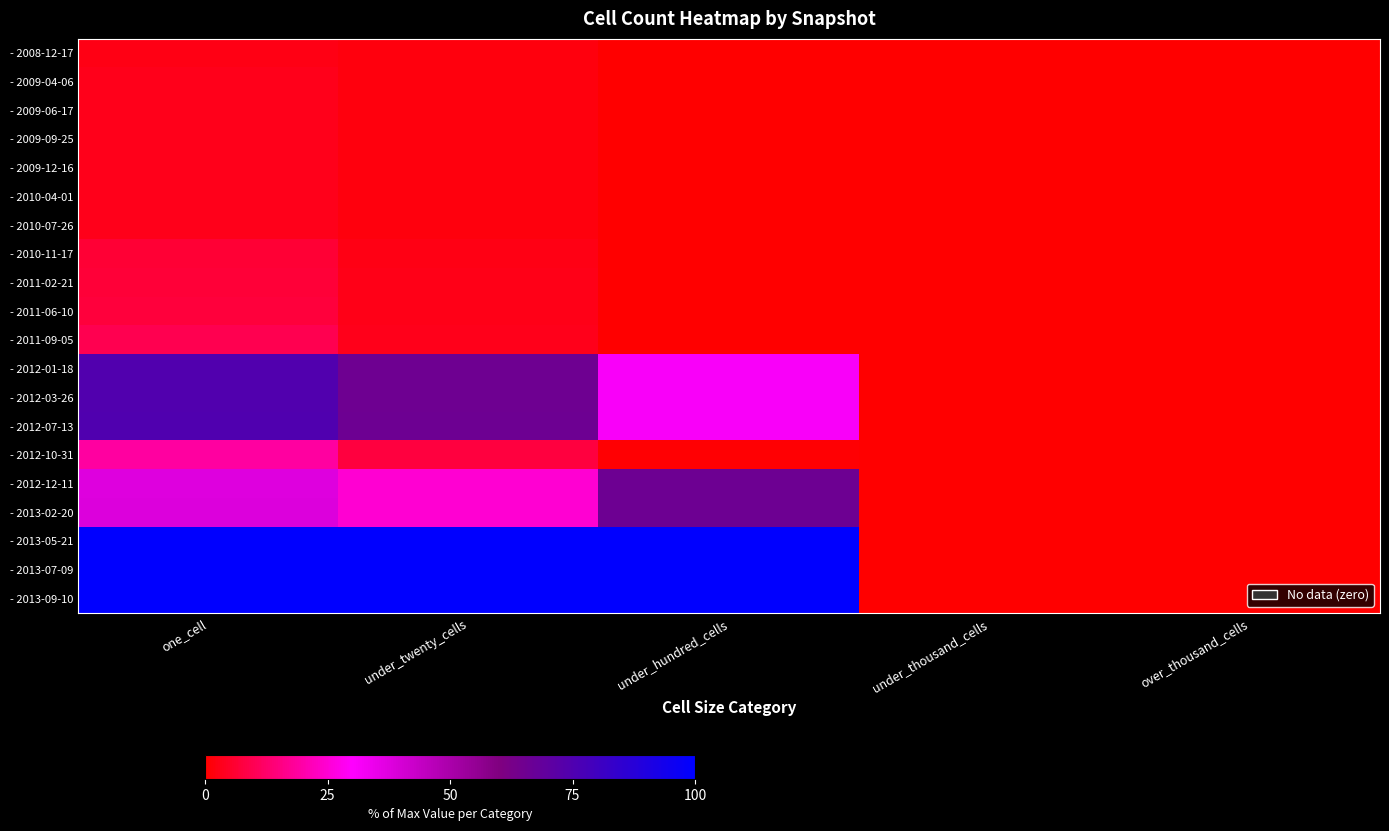

Reading right to left, transcribe all the data shown in this chart.

- 2008-12-17: over_thousand_cells=0.0	under_thousand_cells=0.0	under_hundred_cells=0.0	under_twenty_cells=1.6	one_cell=2.6
- 2009-04-06: over_thousand_cells=0.0	under_thousand_cells=0.0	under_hundred_cells=0.0	under_twenty_cells=1.7	one_cell=3.2
- 2009-06-17: over_thousand_cells=0.0	under_thousand_cells=0.0	under_hundred_cells=0.0	under_twenty_cells=1.7	one_cell=3.2
- 2009-09-25: over_thousand_cells=0.0	under_thousand_cells=0.0	under_hundred_cells=0.0	under_twenty_cells=1.7	one_cell=3.4
- 2009-12-16: over_thousand_cells=0.0	under_thousand_cells=0.0	under_hundred_cells=0.0	under_twenty_cells=1.7	one_cell=3.4
- 2010-04-01: over_thousand_cells=0.0	under_thousand_cells=0.0	under_hundred_cells=0.0	under_twenty_cells=1.7	one_cell=3.4
- 2010-07-26: over_thousand_cells=0.0	under_thousand_cells=0.0	under_hundred_cells=0.0	under_twenty_cells=1.7	one_cell=3.4
- 2010-11-17: over_thousand_cells=0.0	under_thousand_cells=0.0	under_hundred_cells=0.0	under_twenty_cells=2.6	one_cell=6.6
- 2011-02-21: over_thousand_cells=0.0	under_thousand_cells=0.0	under_hundred_cells=0.0	under_twenty_cells=2.8	one_cell=6.8
- 2011-06-10: over_thousand_cells=0.0	under_thousand_cells=0.0	under_hundred_cells=0.0	under_twenty_cells=2.9	one_cell=7.0
- 2011-09-05: over_thousand_cells=0.0	under_thousand_cells=0.0	under_hundred_cells=0.0	under_twenty_cells=3.5	one_cell=9.5
- 2012-01-18: over_thousand_cells=0.0	under_thousand_cells=0.0	under_hundred_cells=31.3	under_twenty_cells=65.6	one_cell=74.4
- 2012-03-26: over_thousand_cells=0.0	under_thousand_cells=0.0	under_hundred_cells=31.3	under_twenty_cells=65.6	one_cell=74.5
- 2012-07-13: over_thousand_cells=0.0	under_thousand_cells=0.0	under_hundred_cells=31.3	under_twenty_cells=65.8	one_cell=74.9
- 2012-10-31: over_thousand_cells=0.0	under_thousand_cells=0.0	under_hundred_cells=0.6	under_twenty_cells=7.6	one_cell=19.0
- 2012-12-11: over_thousand_cells=0.0	under_thousand_cells=0.0	under_hundred_cells=65.7	under_twenty_cells=24.6	one_cell=37.7
- 2013-02-20: over_thousand_cells=0.0	under_thousand_cells=0.0	under_hundred_cells=65.7	under_twenty_cells=24.8	one_cell=38.0
- 2013-05-21: over_thousand_cells=0.0	under_thousand_cells=0.0	under_hundred_cells=100.0	under_twenty_cells=100.0	one_cell=100.0
- 2013-07-09: over_thousand_cells=0.0	under_thousand_cells=0.0	under_hundred_cells=100.0	under_twenty_cells=100.0	one_cell=100.0
- 2013-09-10: over_thousand_cells=0.0	under_thousand_cells=0.0	under_hundred_cells=100.0	under_twenty_cells=100.0	one_cell=100.0